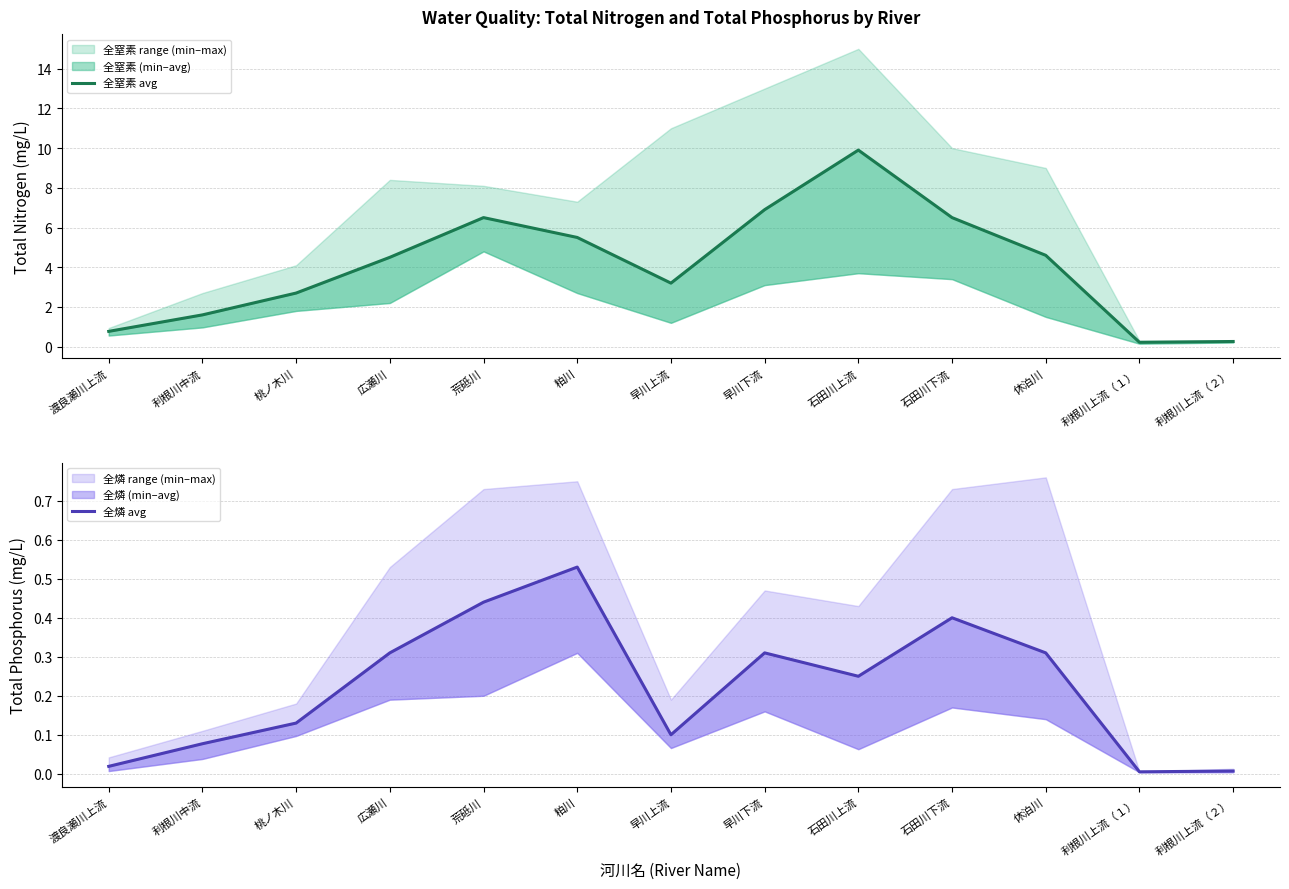

What position from the right is 桃ノ木川?

11